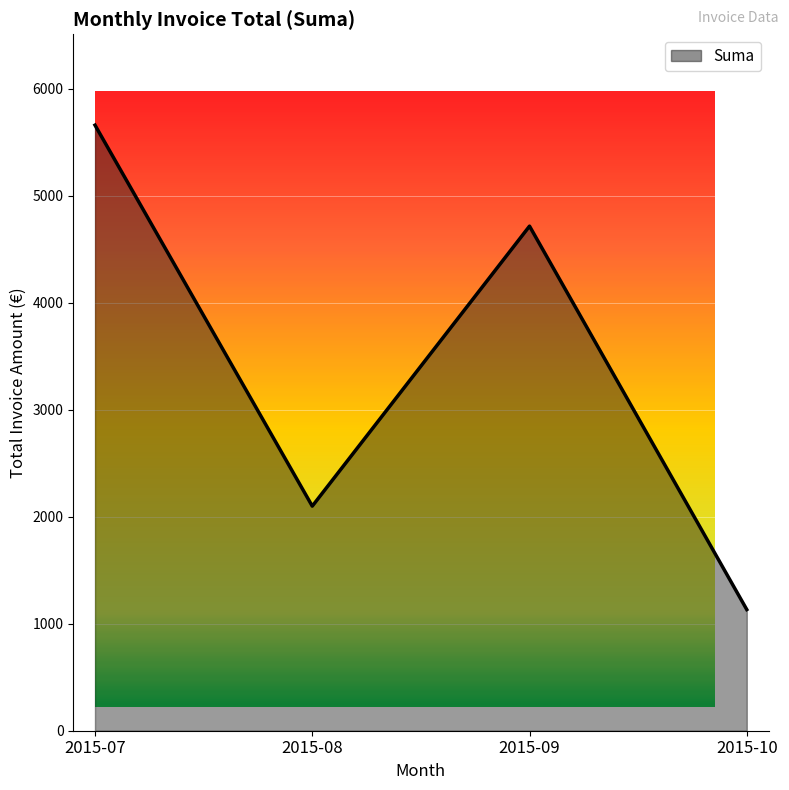

Where is the first local maximum?

2015-07